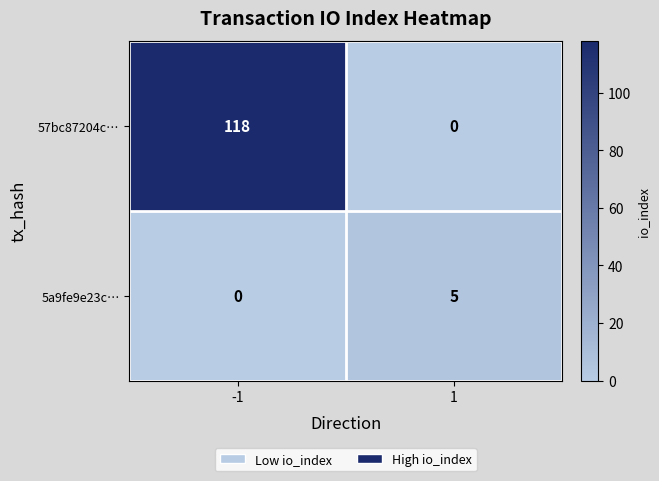

What is the total value across all series at 1?

5